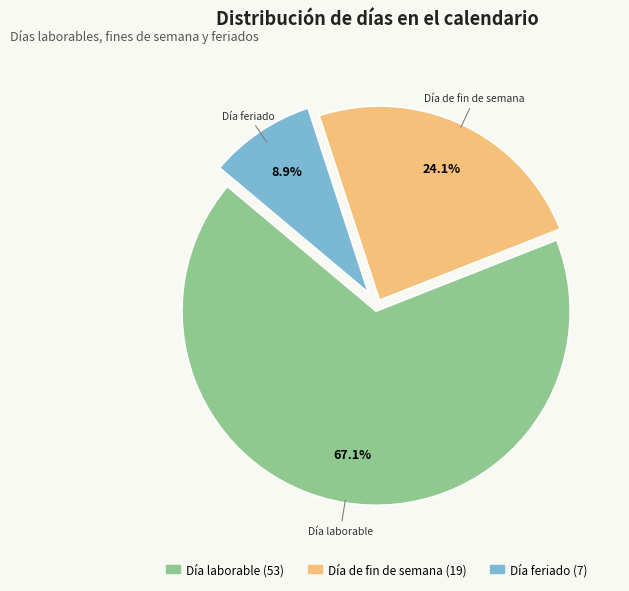

Is there any slice that represents more than half of the pie?

Yes